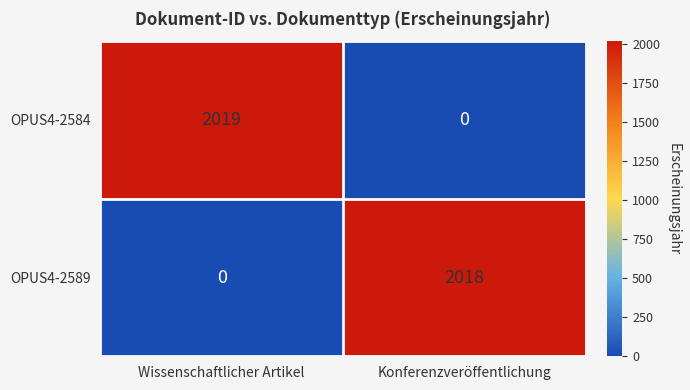

What is the difference between the OPUS4-2589 values at Konferenzveröffentlichung and Wissenschaftlicher Artikel?

2018